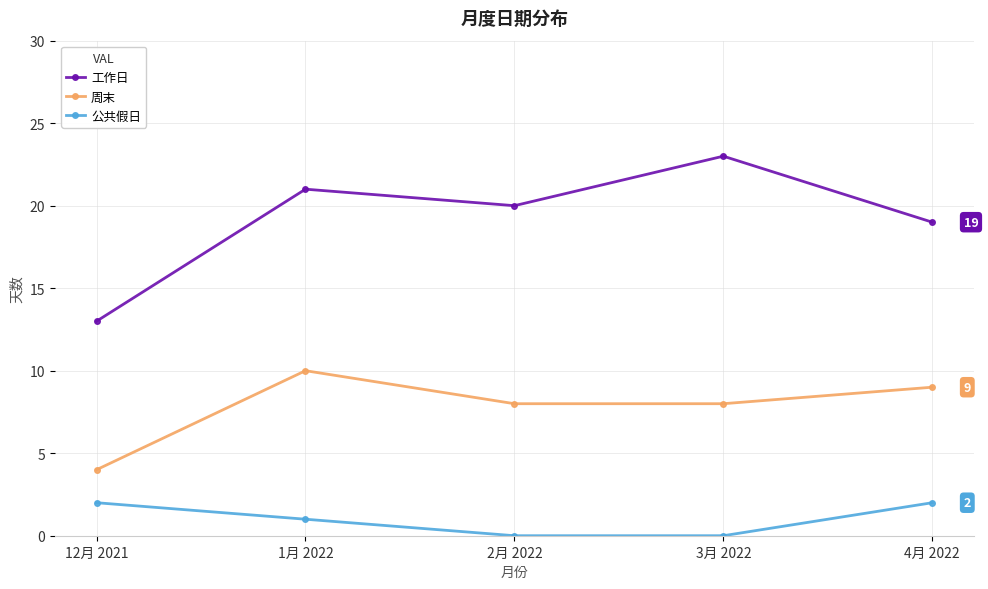

What is the label of the 5th point from the right?

12月 2021